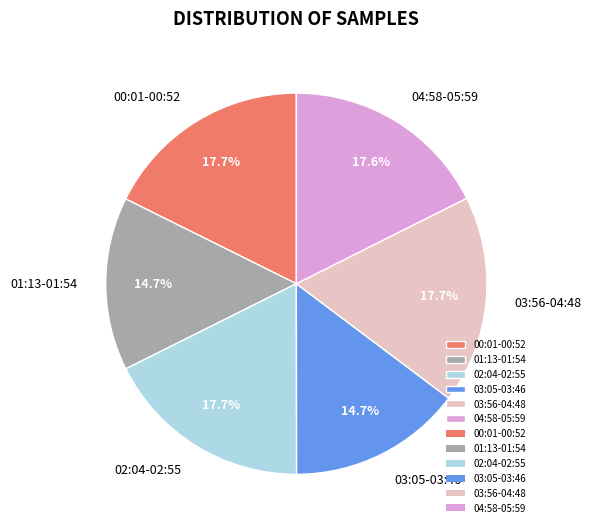

Between 00:01-00:52 and 01:13-01:54, which is larger?

00:01-00:52